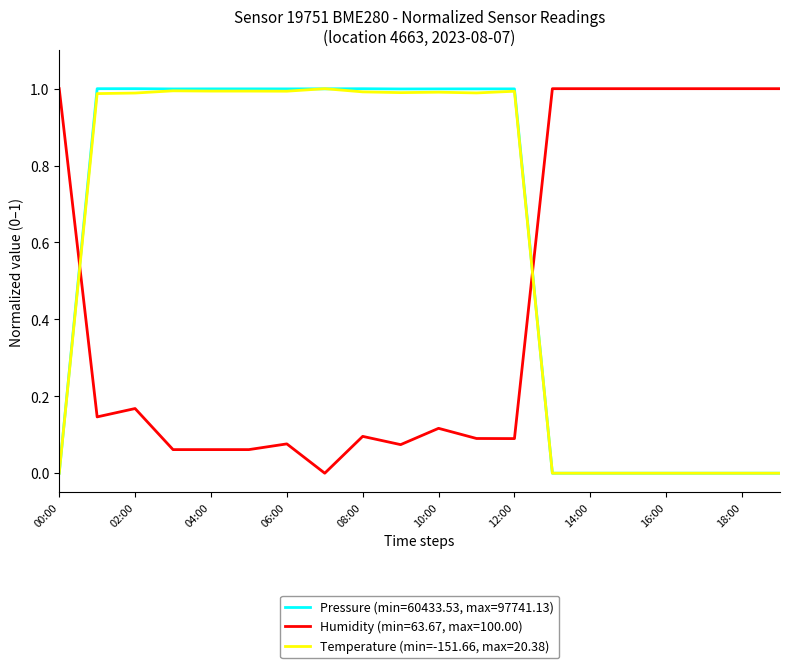

True or false: Temperature (min=-151.66, max=20.38) and Humidity (min=63.67, max=100.00) cross at least once.

True